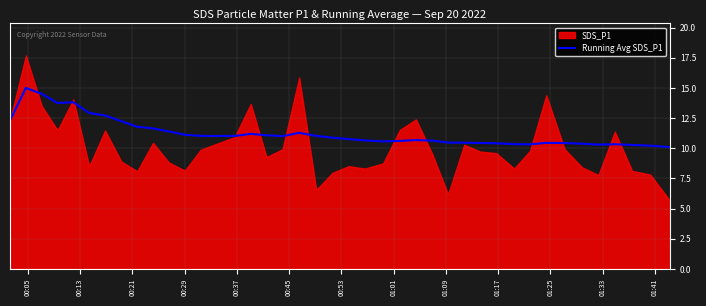

What is the maximum value for Running Avg SDS_P1?

15.0